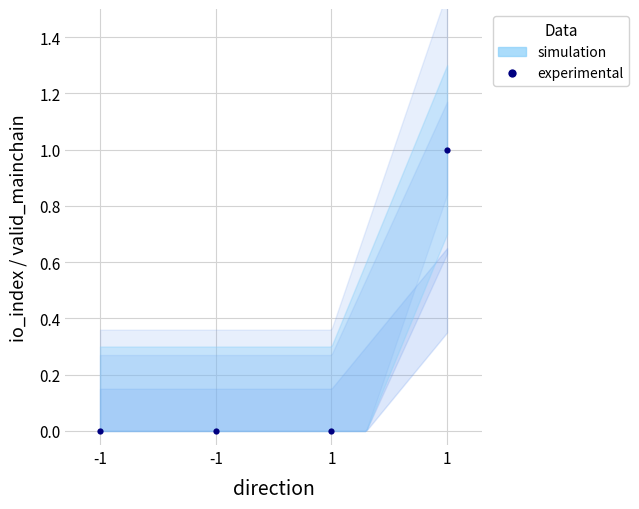

What is the difference between the maximum and minimum values?

1